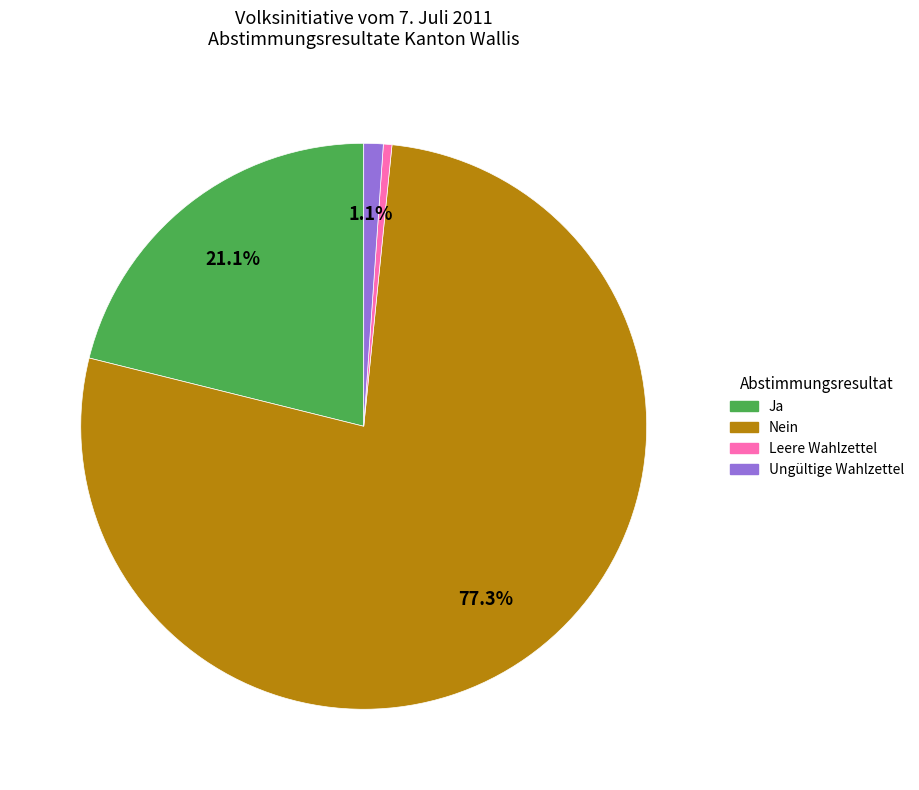

Rank the categories by value from highest to lowest.

Nein, Ja, Ungültige Wahlzettel, Leere Wahlzettel